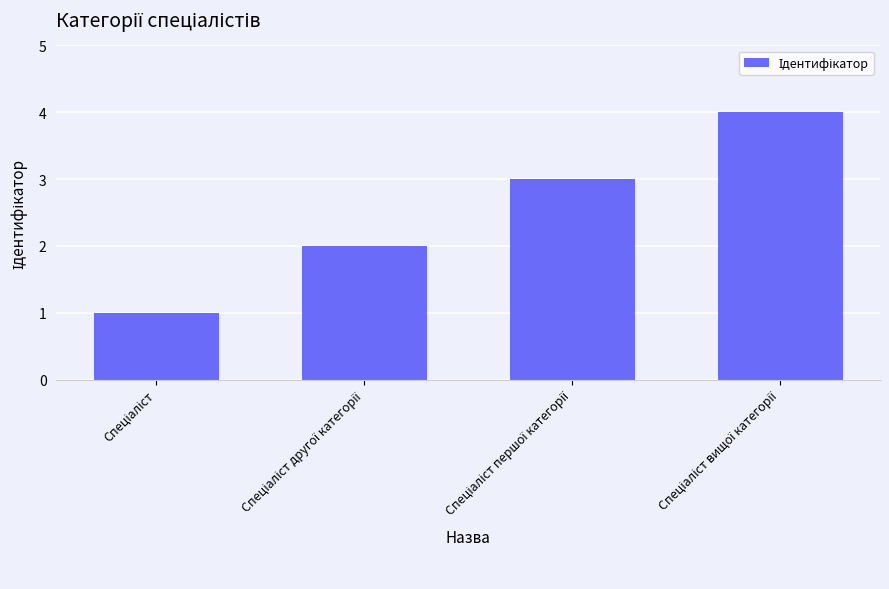

What is the greatest value displayed?

4